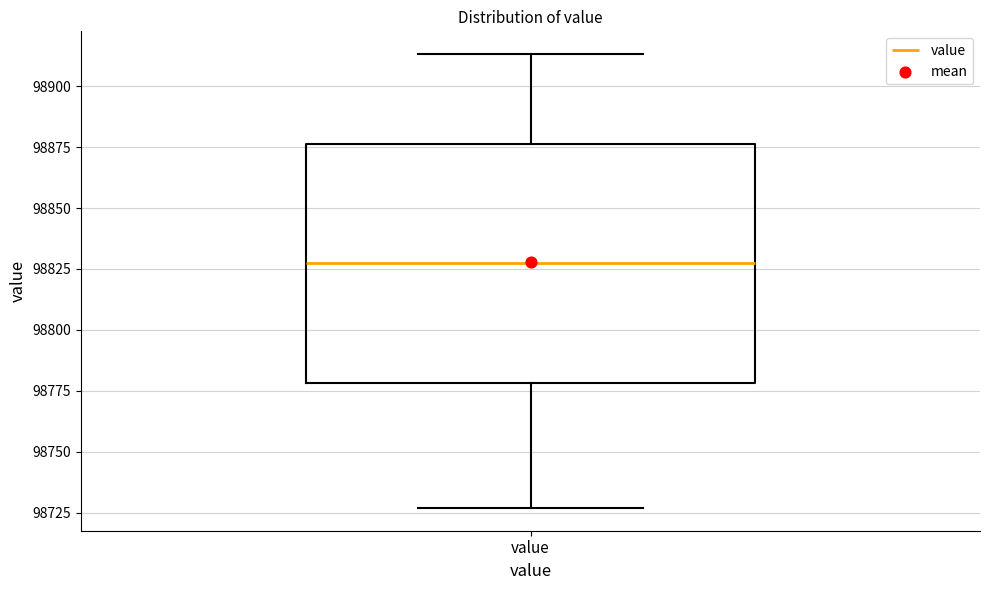

Transcribe this box plot: give where the median line is, the range the box spans, and where the two whiskers end, as read against the y-axis. The values are not printed on the chart, so give them approximately, as read against the axis.

median 98830, box 98780 to 98875, whiskers 98725 to 98915